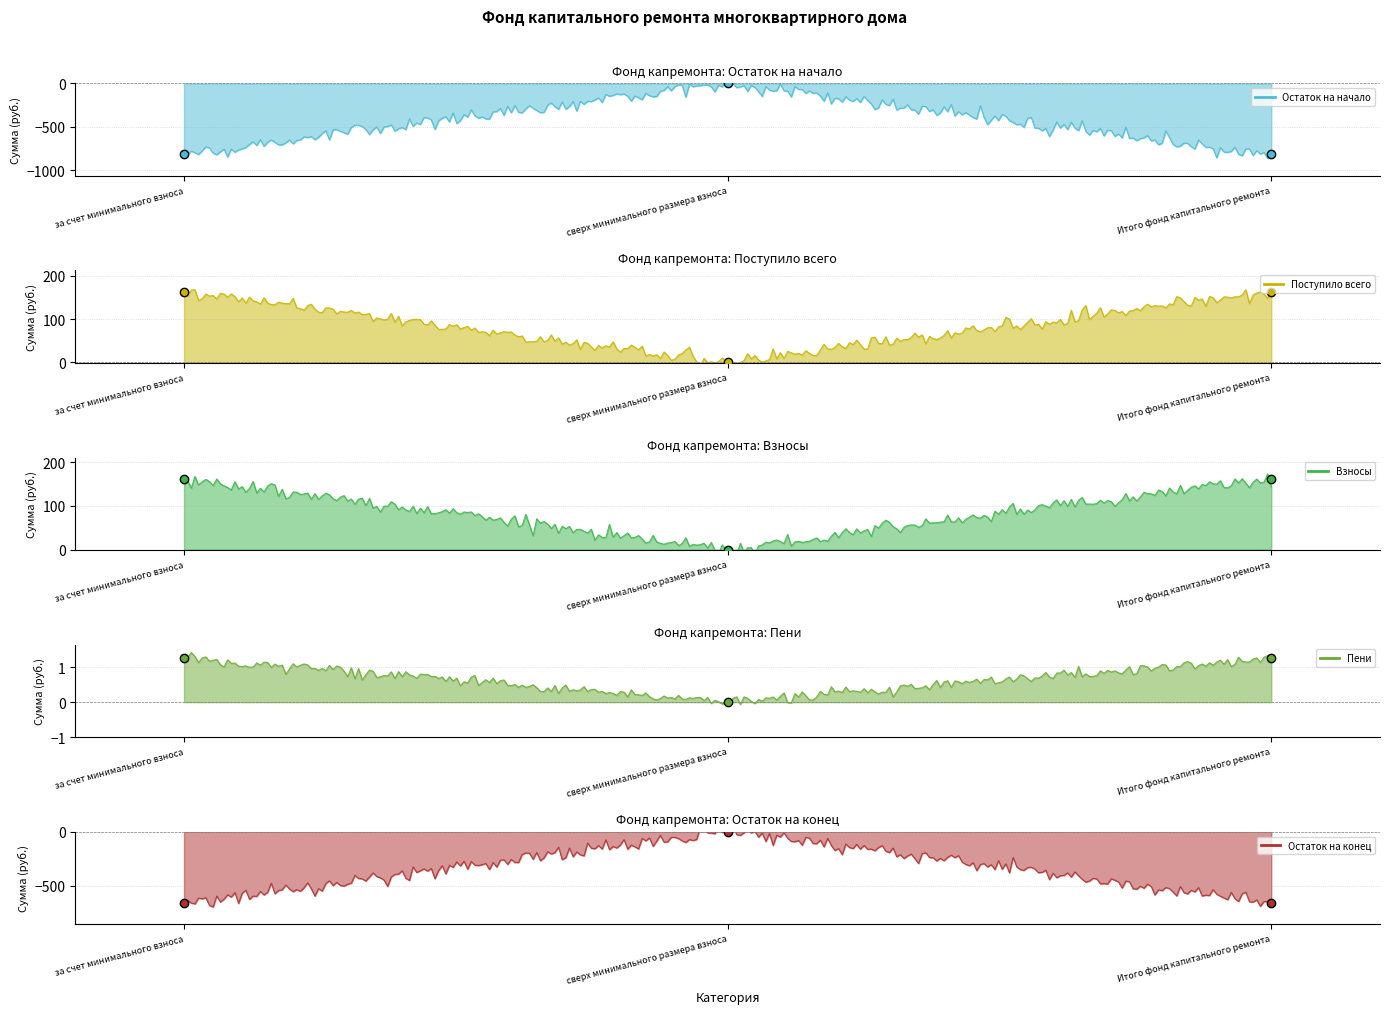

What is the label of the 2nd point from the right?

сверх минимального размера взноса